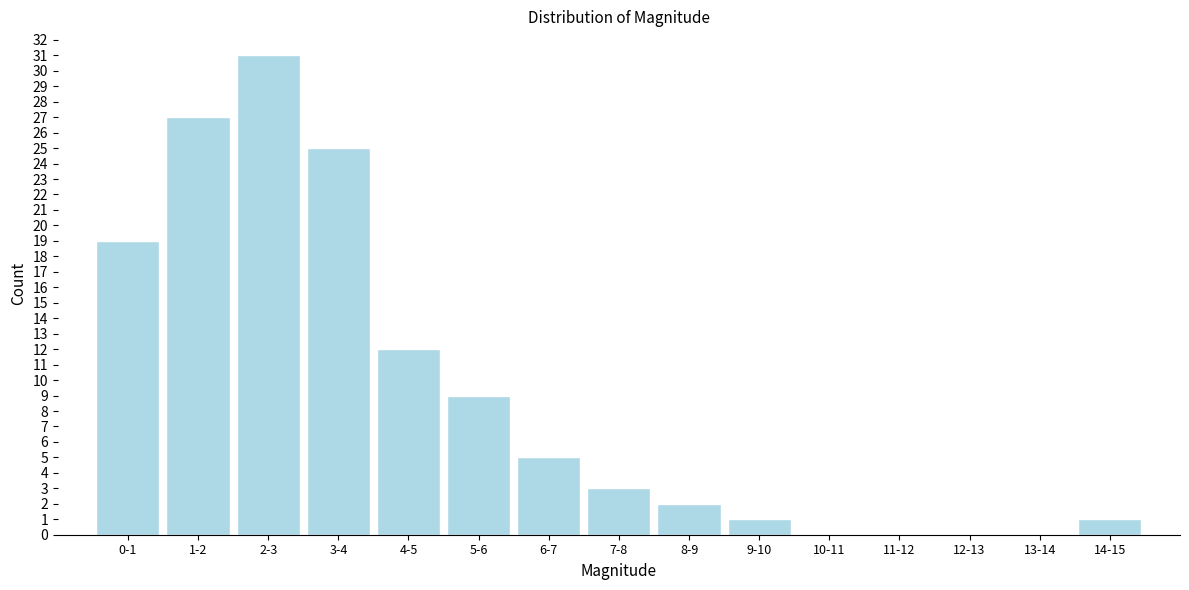

Reading right to left, what are all the values shown in this chart?

14-15=1	13-14=0	12-13=0	11-12=0	10-11=0	9-10=1	8-9=2	7-8=3	6-7=5	5-6=9	4-5=12	3-4=25	2-3=31	1-2=27	0-1=19